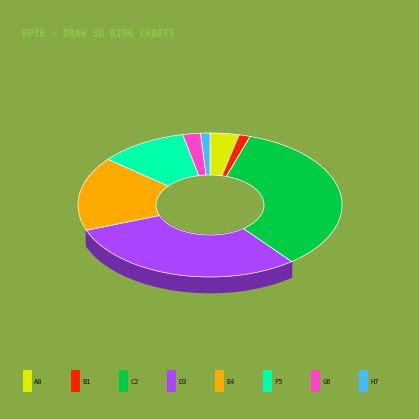

How many segments does this pie chart have?

8